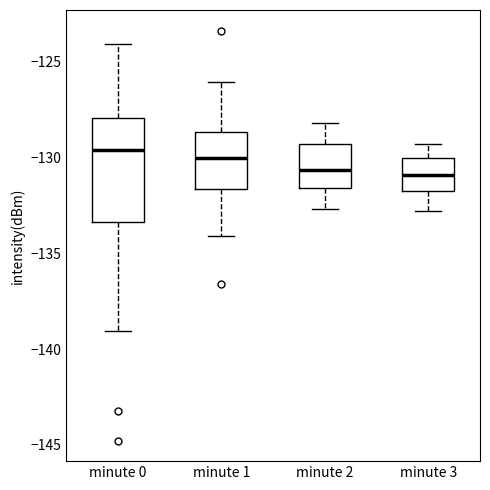

Reading left to right, transcribe this box plot: for each box, give where its median line is, the range the box spans, and where its two whiskers end, as read against the y-axis. The values are not printed on the chart, so give them approximately, as read against the axis.

minute 0: median -129.5, box -133.5 to -128.0, whiskers -139.0 to -124.0
minute 1: median -130.0, box -131.5 to -128.5, whiskers -134.0 to -126.0
minute 2: median -130.5, box -131.5 to -129.5, whiskers -132.5 to -128.0
minute 3: median -131.0, box -132.0 to -130.0, whiskers -133.0 to -129.5